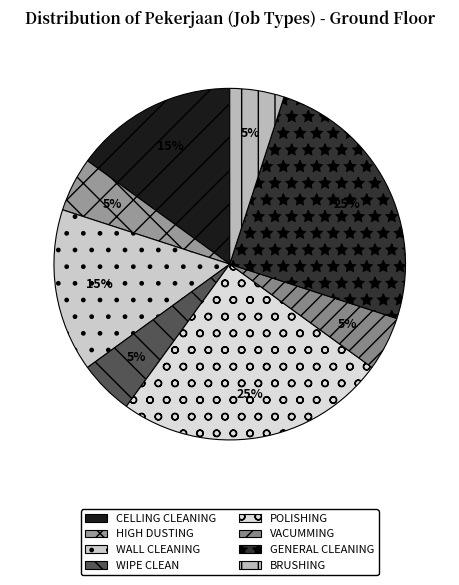

To the nearest percent, what is the average slice percentage?

12%